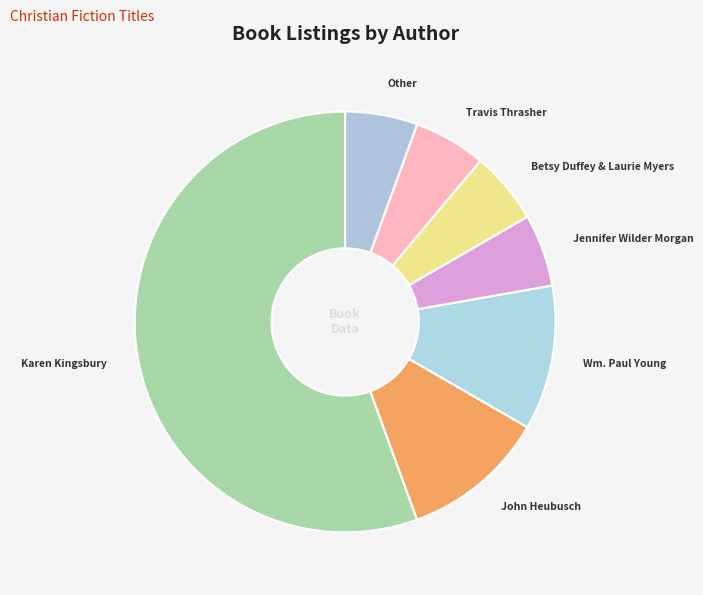

What is the majority slice?

Karen Kingsbury